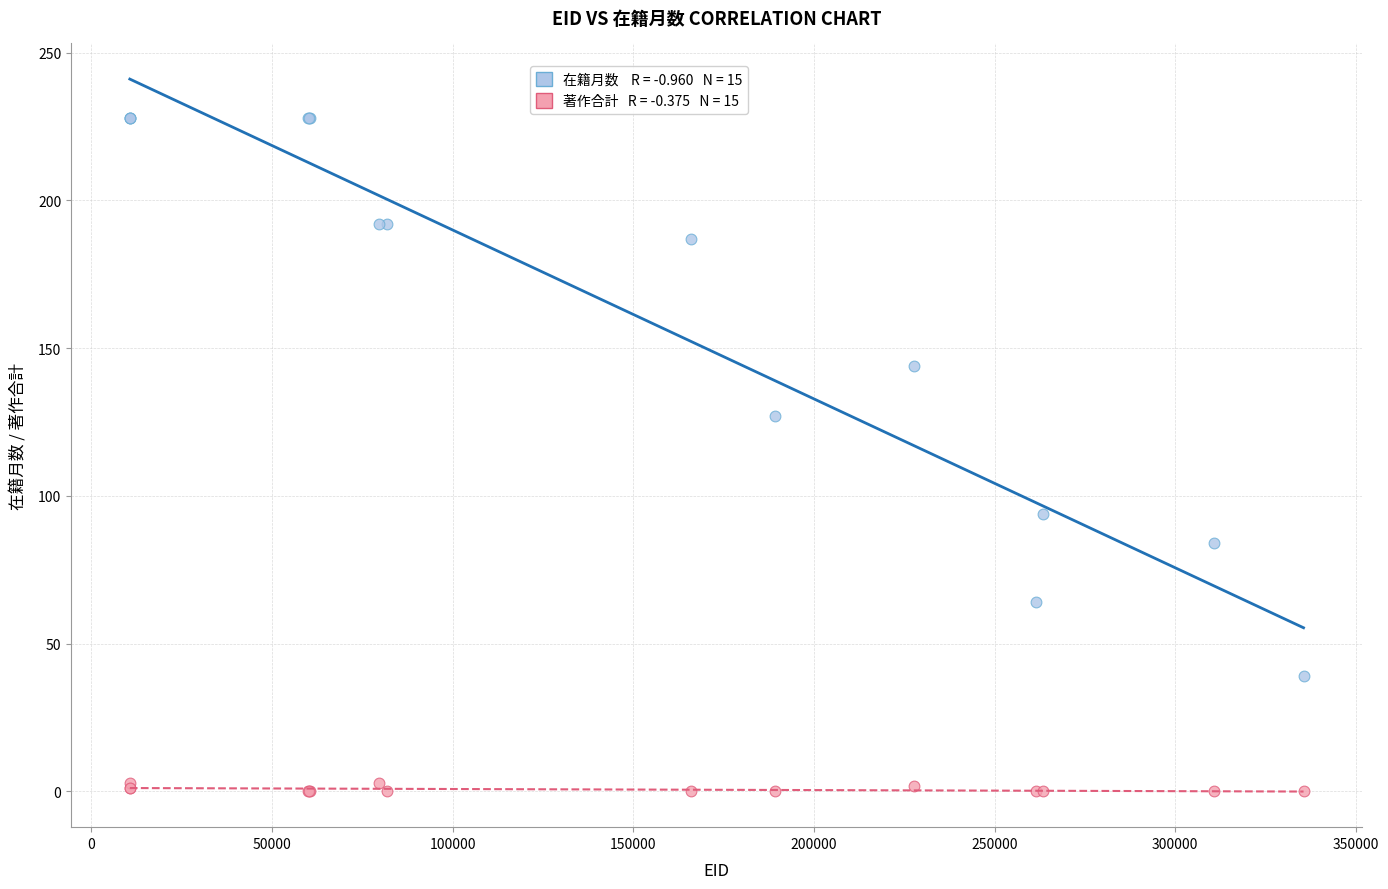

Across all series, what Y value is closest to 114?

127